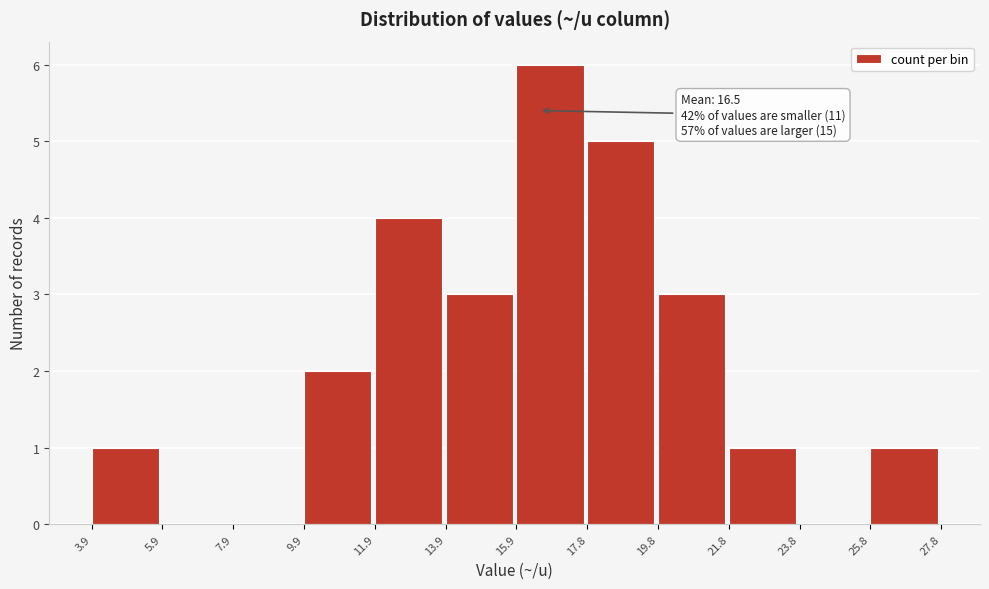

Over which range of the x-axis is the bar tallest?

15.9 to 17.8